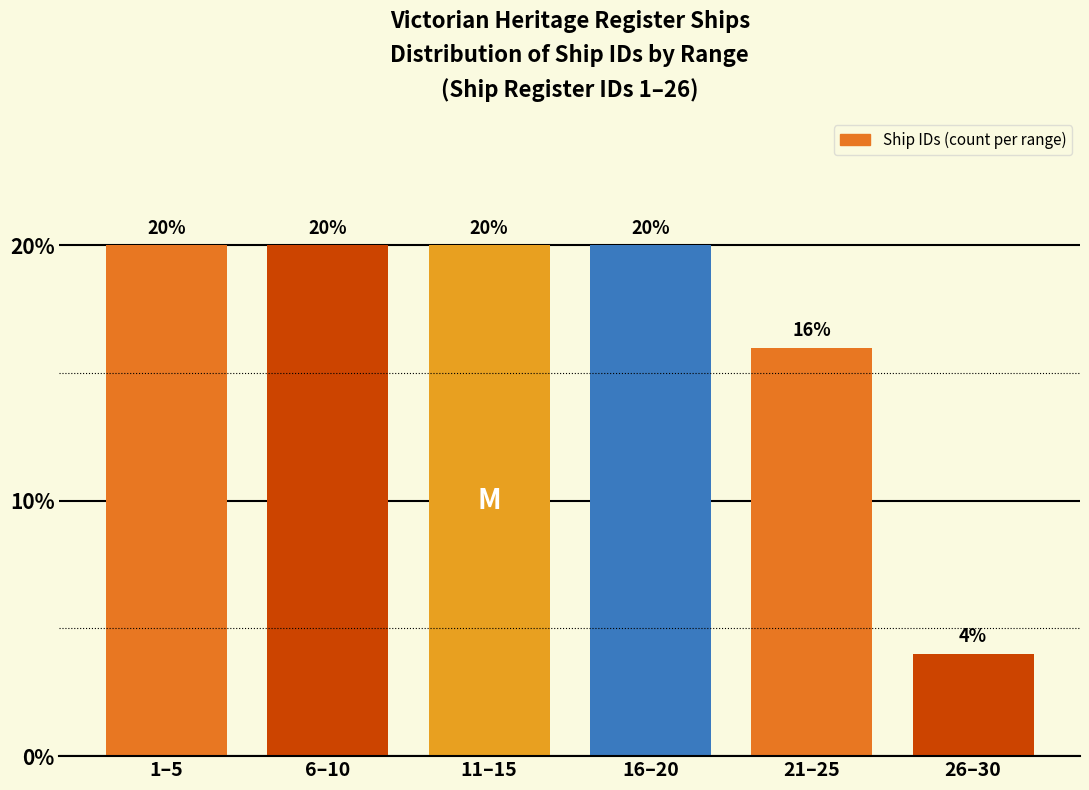

Reading left to right, extract all data points from this chart.

20	20	20	20	16	4